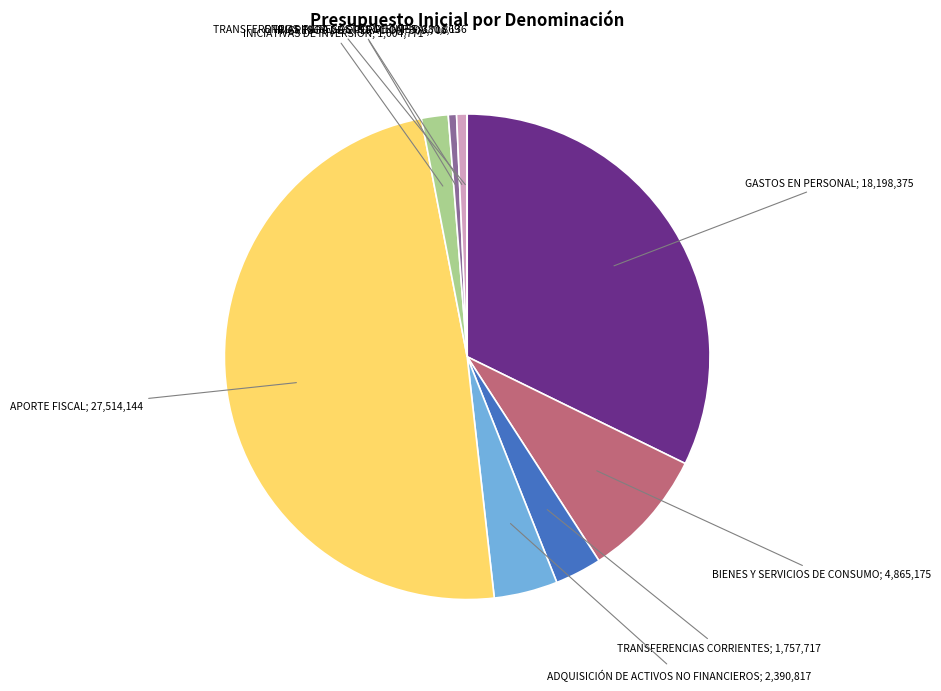

Does any single category account for the majority?

No